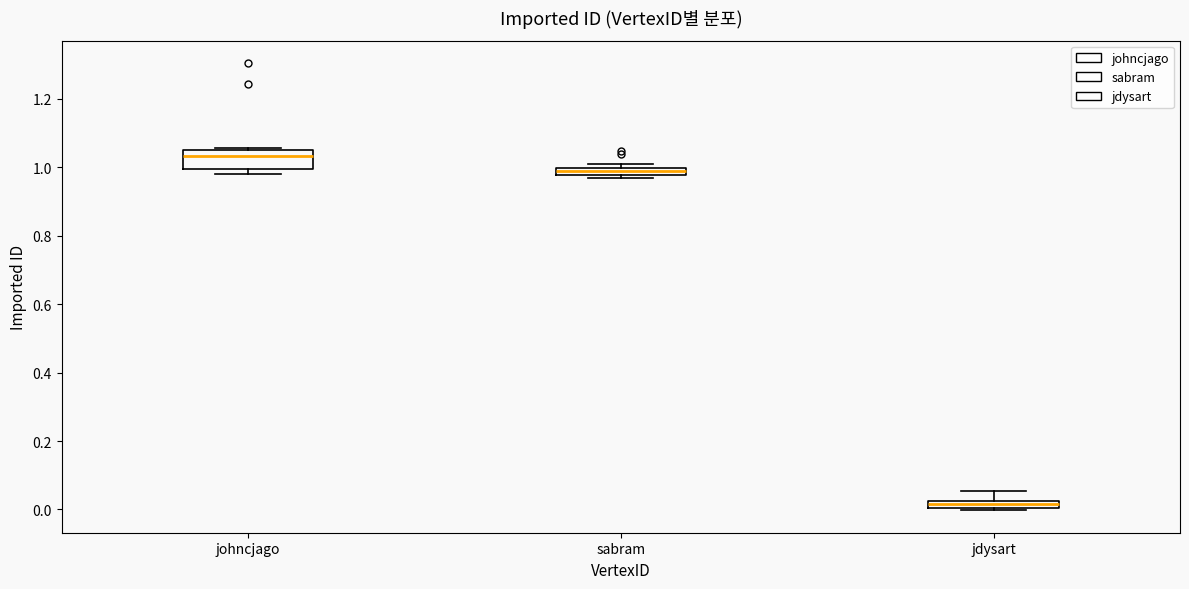

Which box is the tallest, from its lower edge to its upper edge?

johncjago